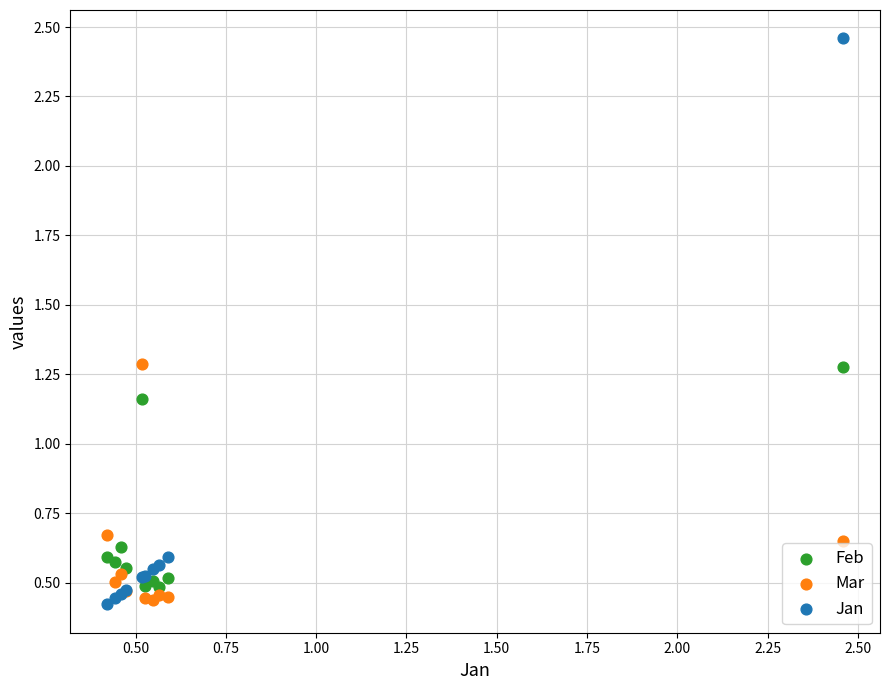

Which series reaches the maximum Y coordinate?

Jan